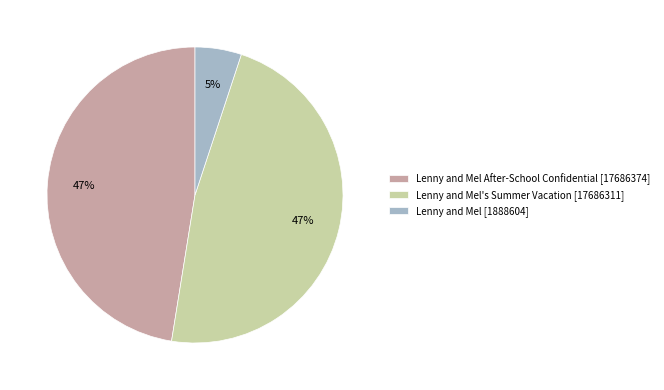

To the nearest percent, what percentage of the pie is Lenny and Mel's Summer Vacation [17686311]?

47%